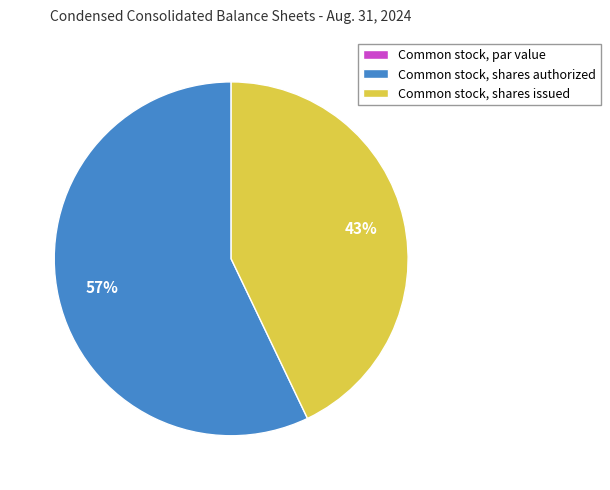

Do Common stock, shares authorized and Common stock, shares issued together represent more than half of the pie?

Yes